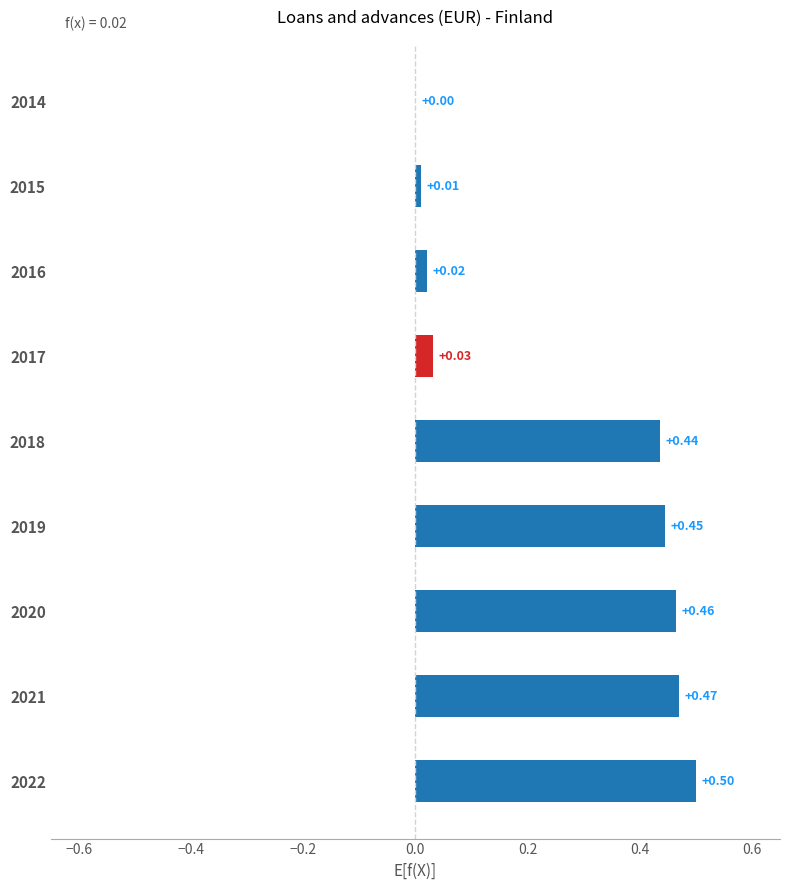

Which has a higher value, 2022 or 2020?

2022